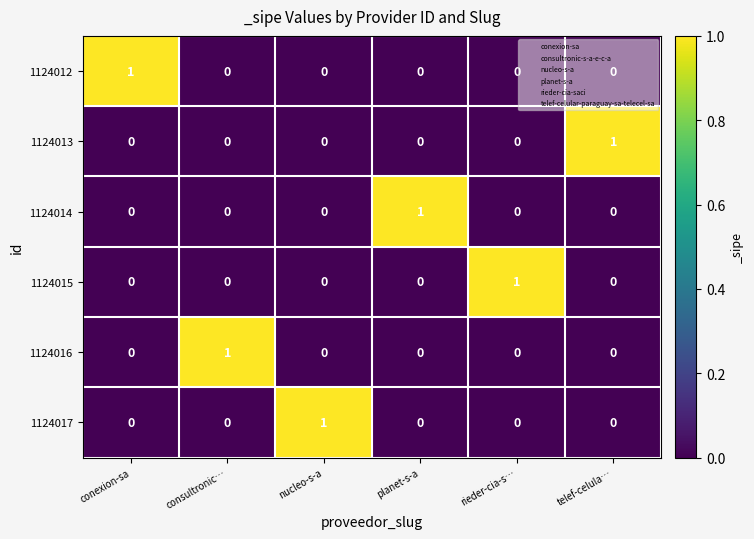

How many 1124017 values are between 0 and 1?

6